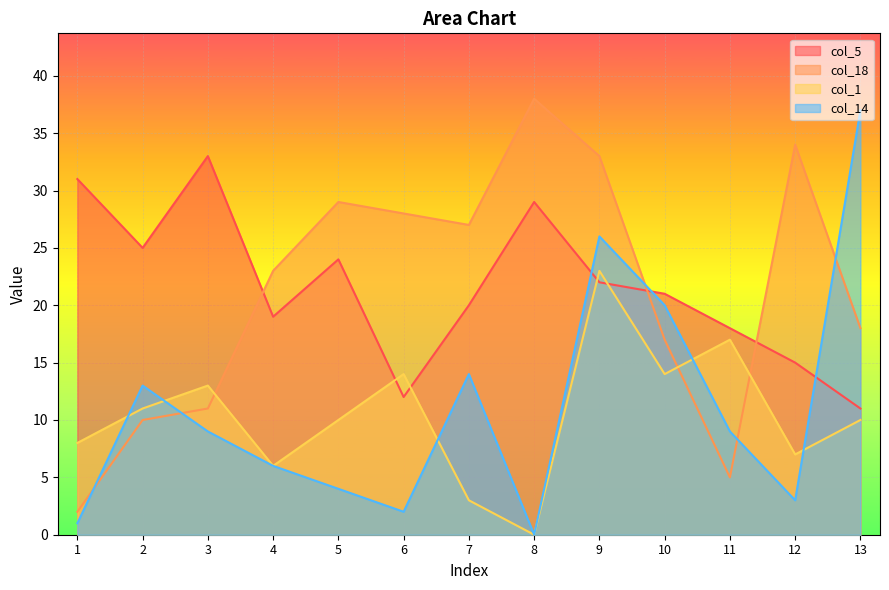

At how many categories does at least one series exceed 37?

1